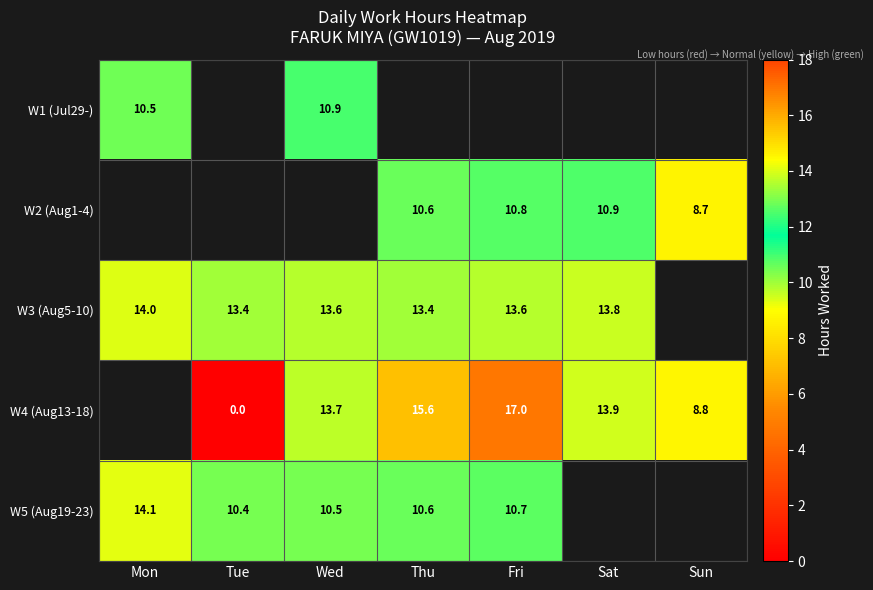

At how many categories does at least one series exceed 12?

6